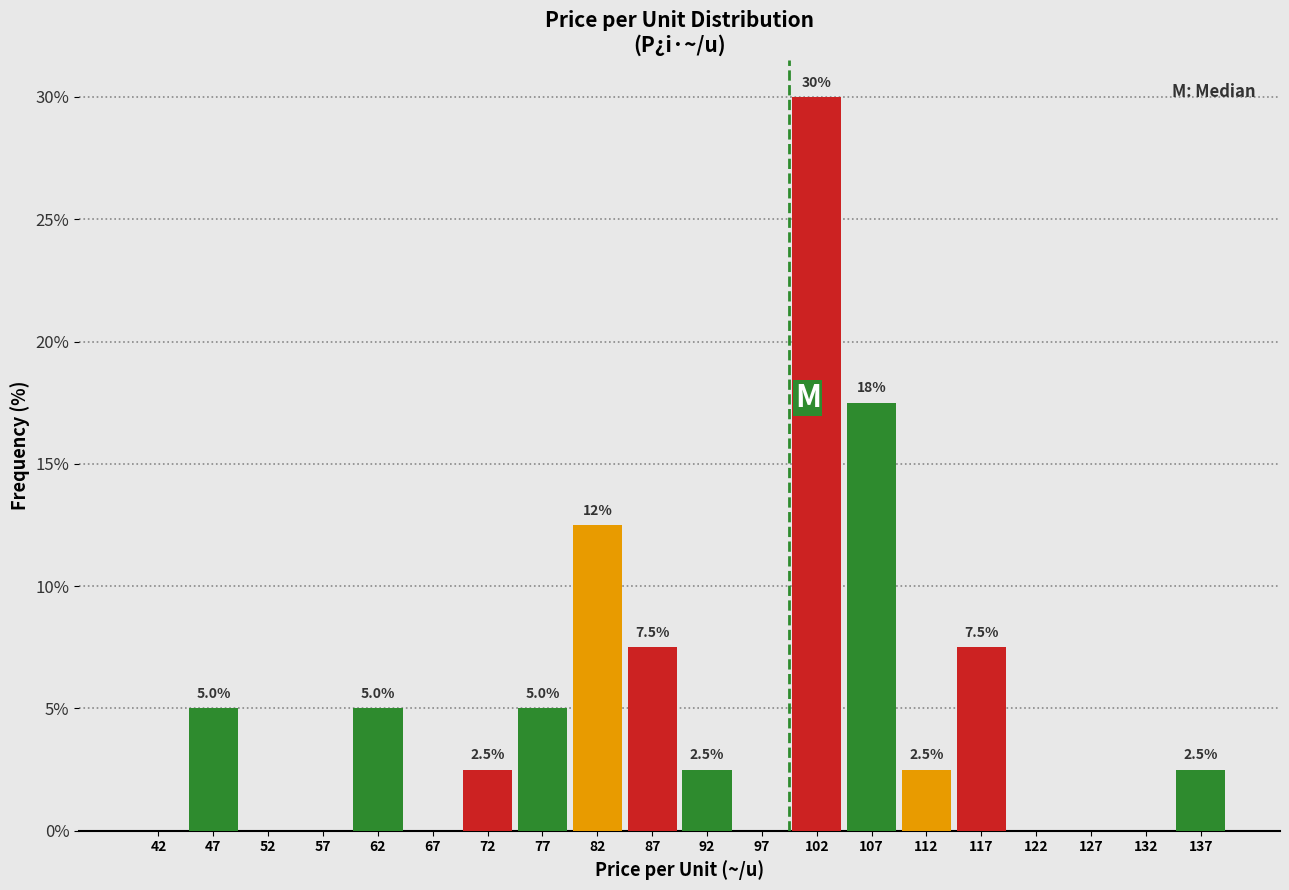

Which range on the x-axis has the tallest bar?

100 to 105